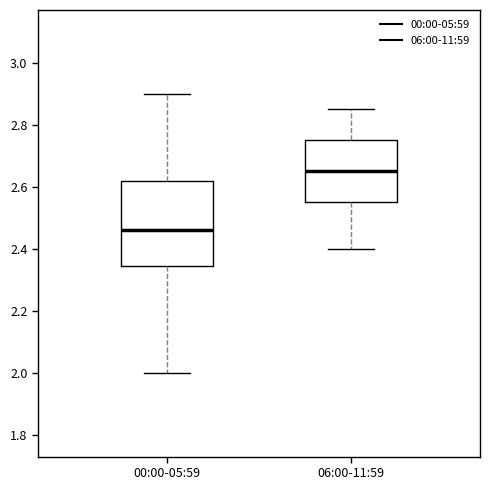

Reading left to right, read every box against the y-axis: the position of its median line, the range the box covers, and the ends of its whiskers. The values are not printed on the chart, so give them approximately, as read against the axis.

00:00-05:59: median 2.46, box 2.34 to 2.62, whiskers 2.00 to 2.90
06:00-11:59: median 2.66, box 2.56 to 2.76, whiskers 2.40 to 2.86